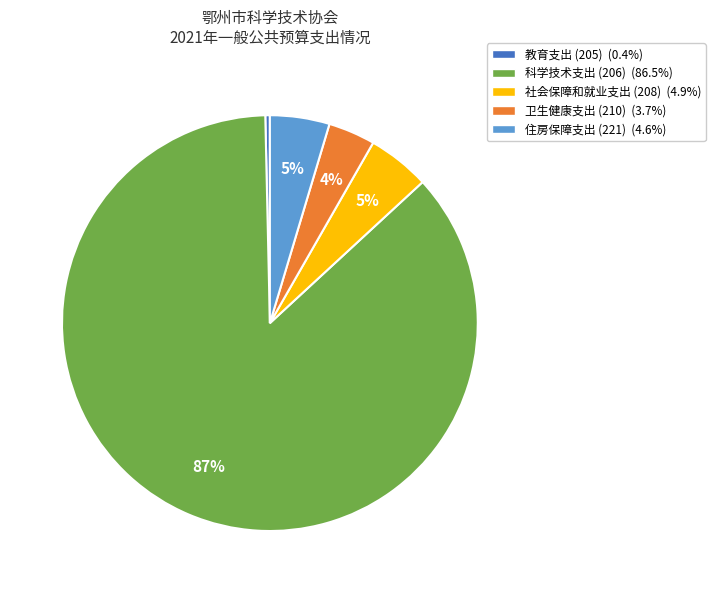

Which has a higher value, 教育支出 (205) or 社会保障和就业支出 (208)?

社会保障和就业支出 (208)